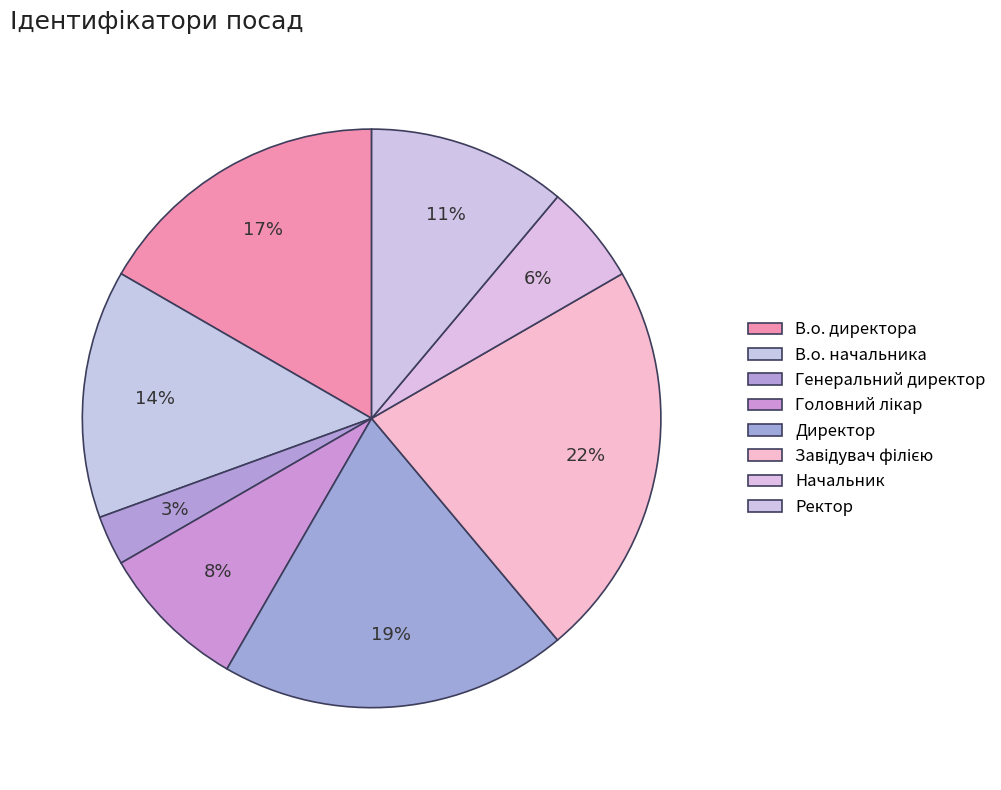

How many segments does this pie chart have?

8